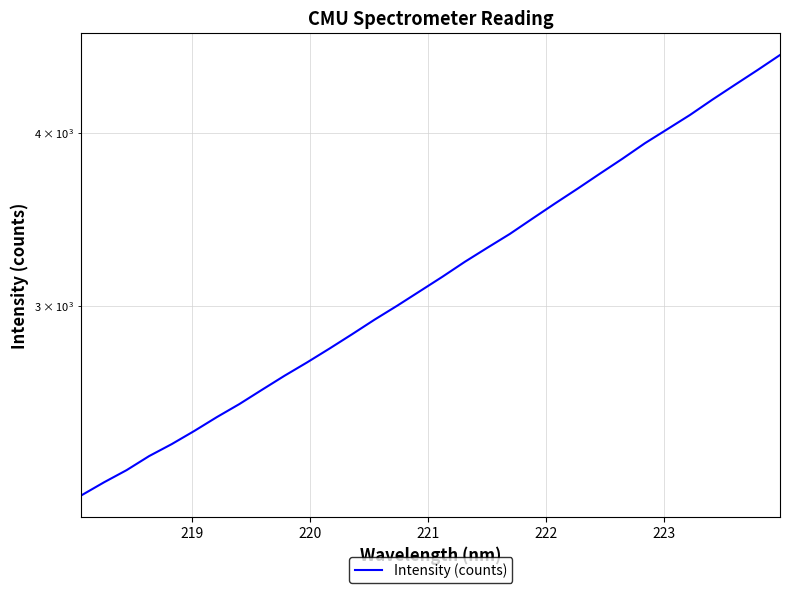

The value at 9 is 907.3. True or false?

False